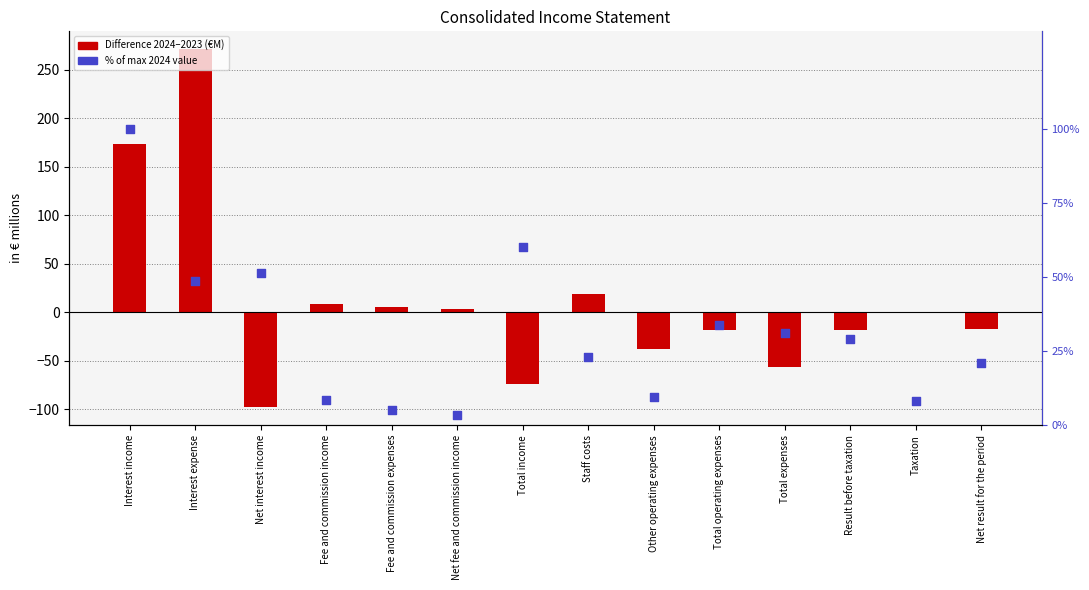

Which series contains the highest Y value?

Difference (2024 - 2023)